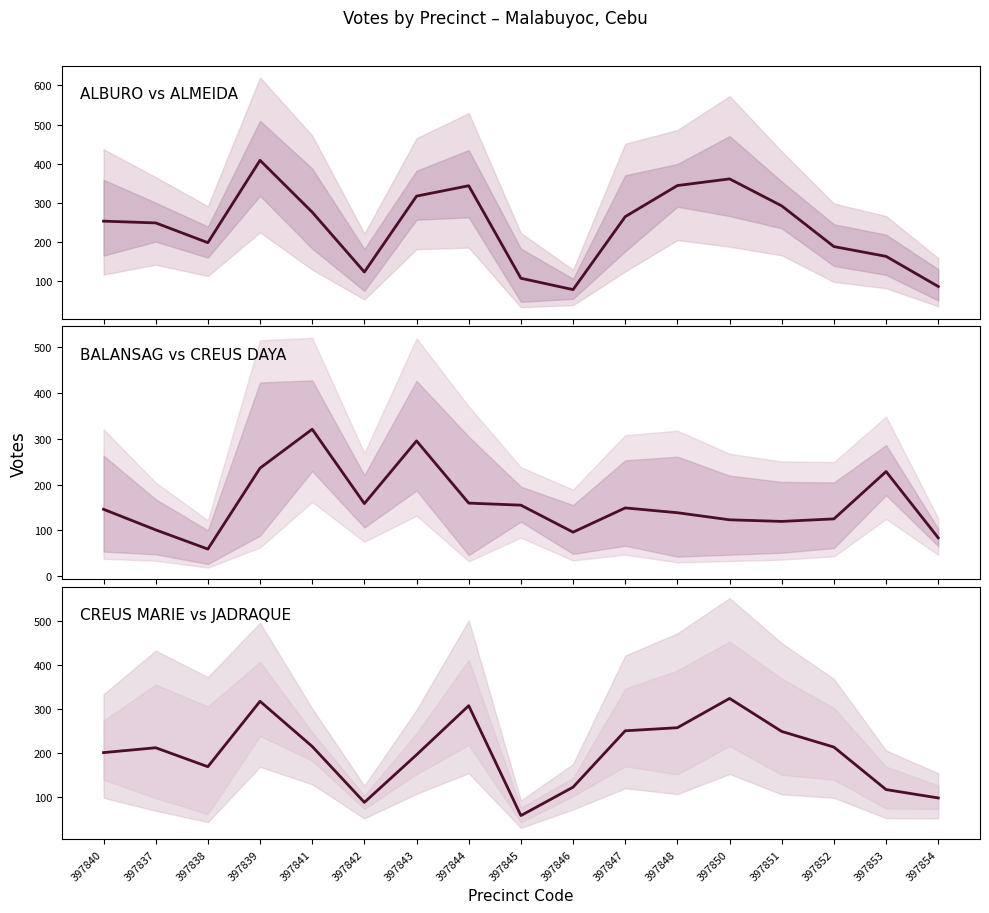

Which series has the largest total across all categories?

ALBURO, PETER (1 CEBU) mean line